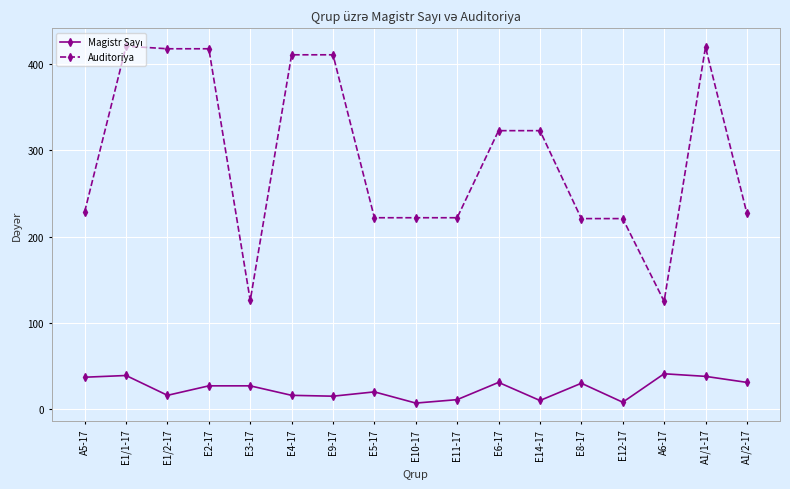

Does the chart display data point markers on the line(s)?

Yes